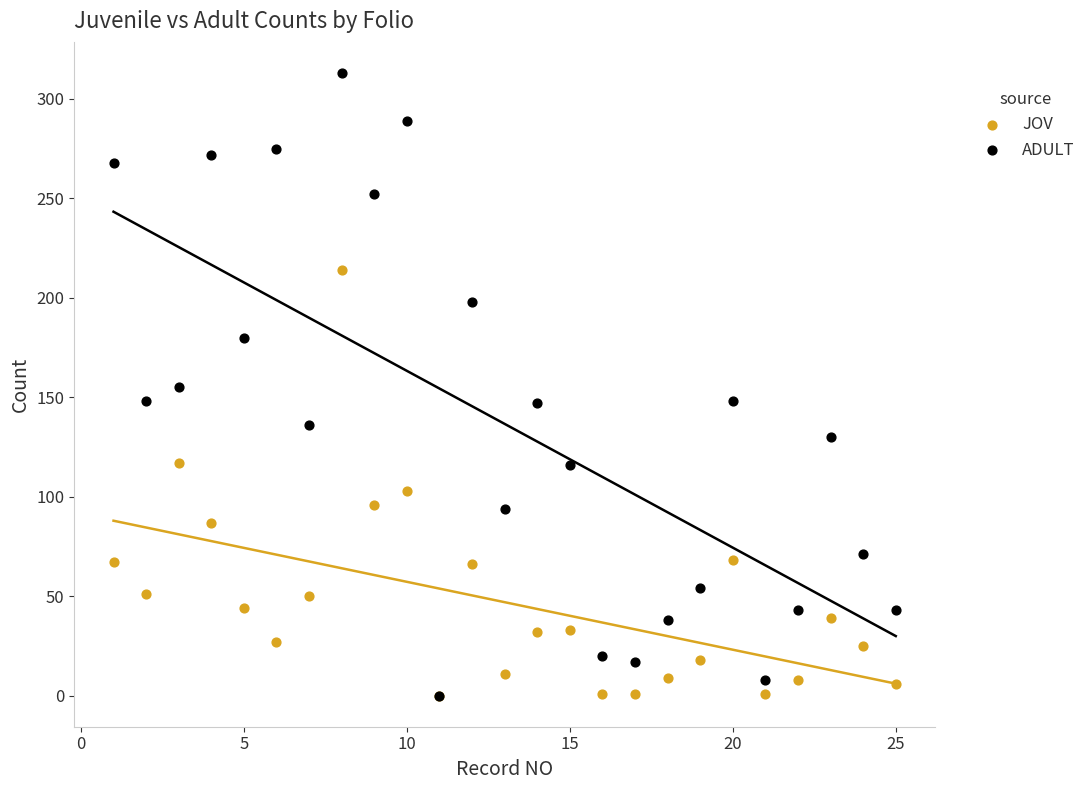

Which series contains the highest Y value?

ADULT